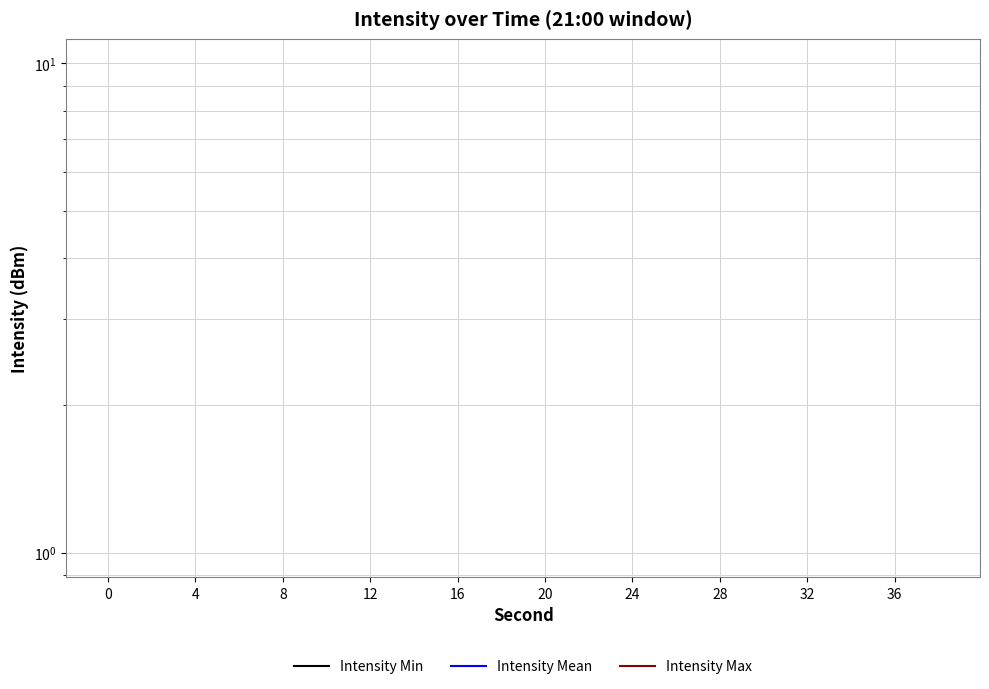

What is the maximum value shown in the chart?

-115.3